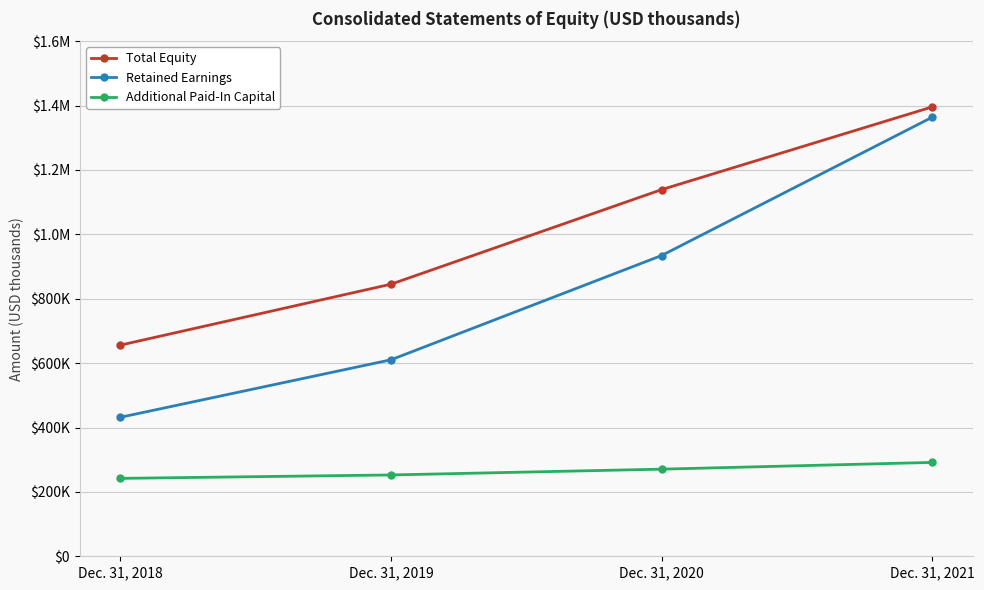

What are all the series names shown in the legend?

Total Equity, Retained Earnings, Additional Paid-In Capital